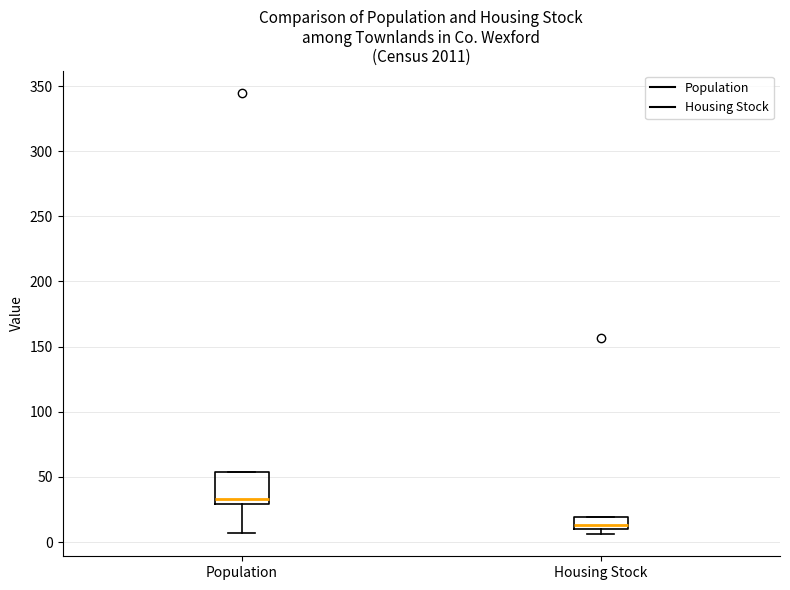

Reading left to right, read every box against the y-axis: the position of its median line, the range the box covers, and the ends of its whiskers. The values are not printed on the chart, so give them approximately, as read against the axis.

Population: median 35, box 30 to 55, whiskers 5 to 55
Housing Stock: median 15, box 10 to 20, whiskers 5 to 20